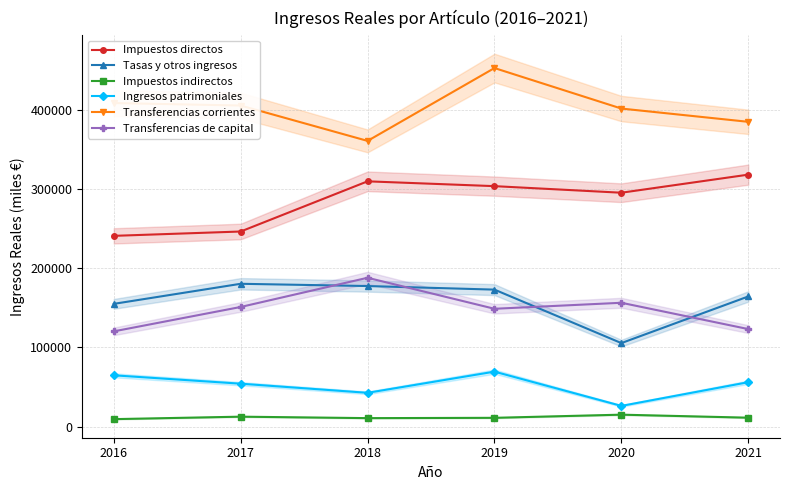

What is the sum of the Transferencias corrientes values at 2020 and 2017?

806617.9